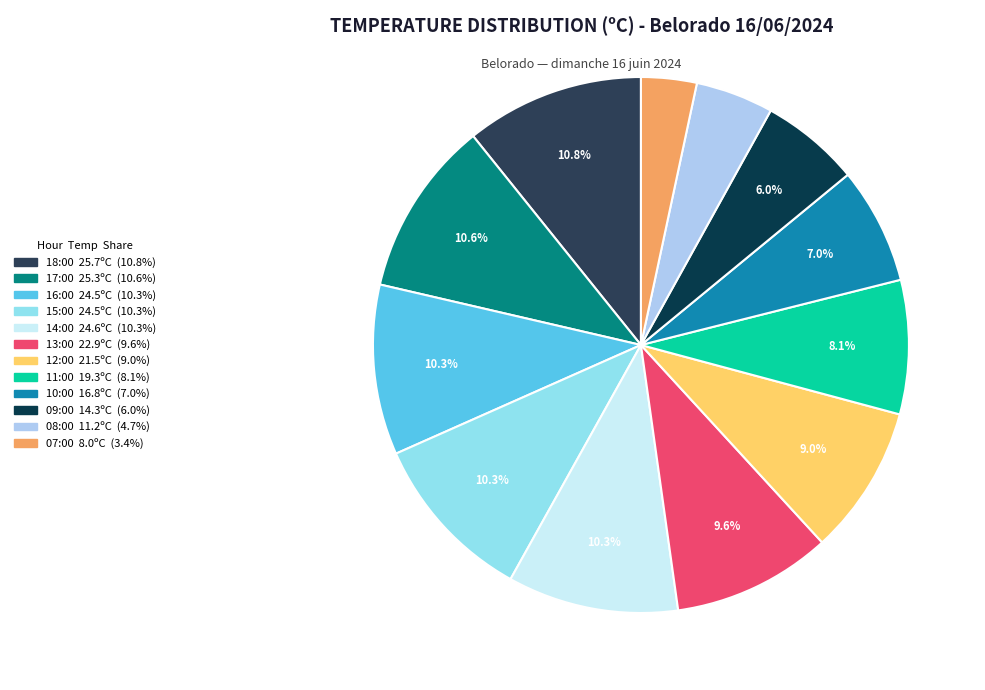

What is the smallest slice in the pie chart?

07:00